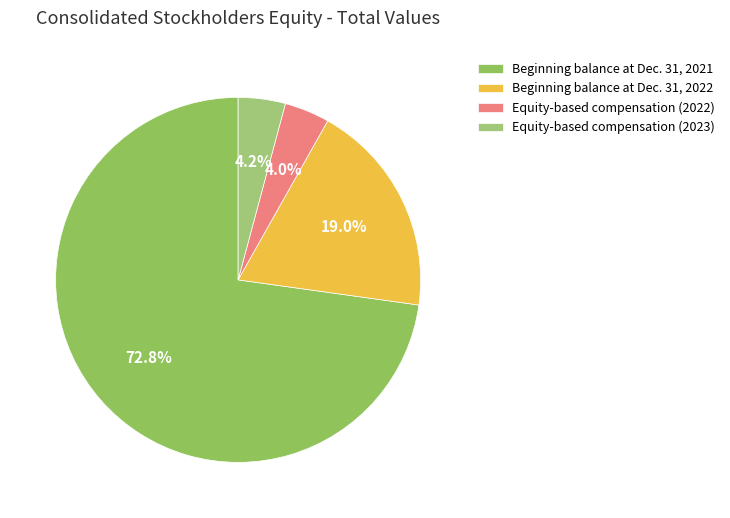

How many slices are in this pie chart?

4